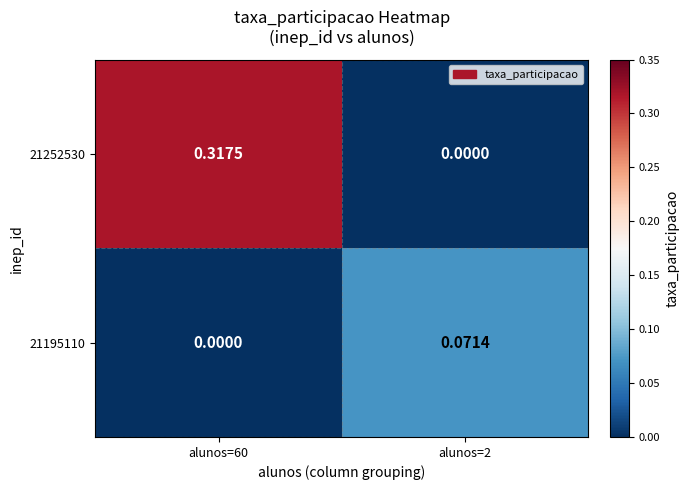

List the series in order of their overall mean, highest first.

21252530, 21195110